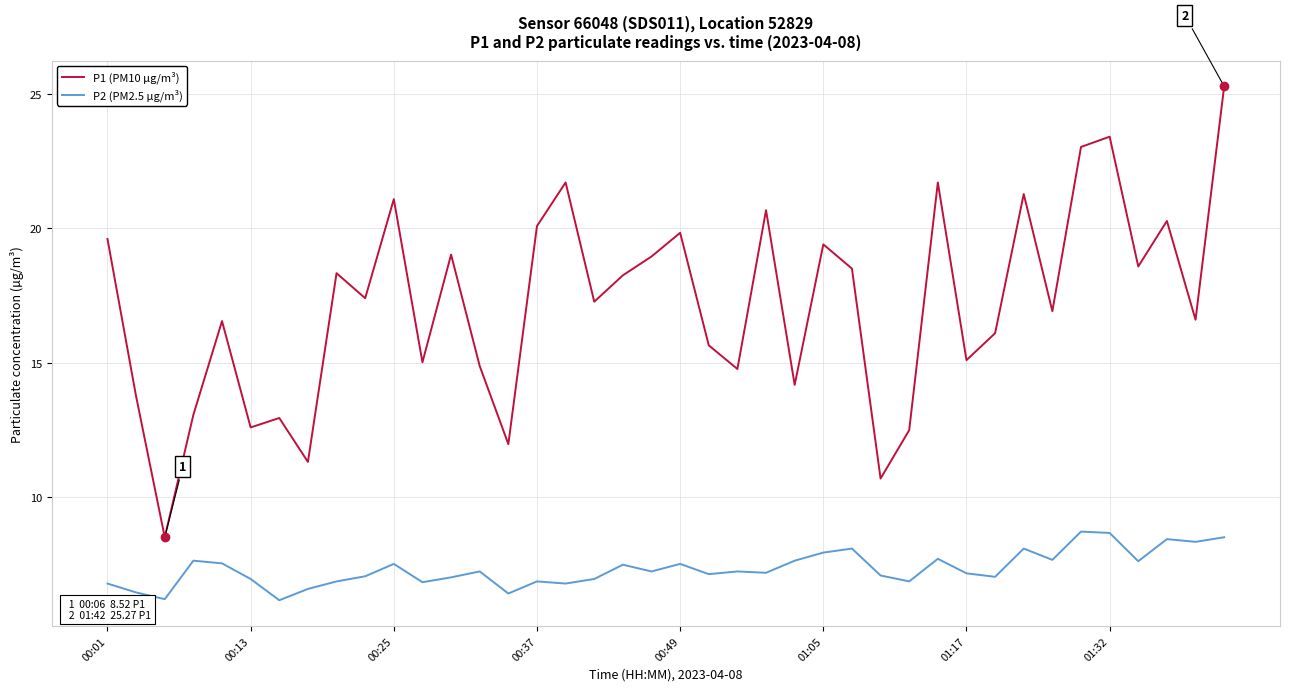

Which series has the largest total across all categories?

P1 (PM10 µg/m³)